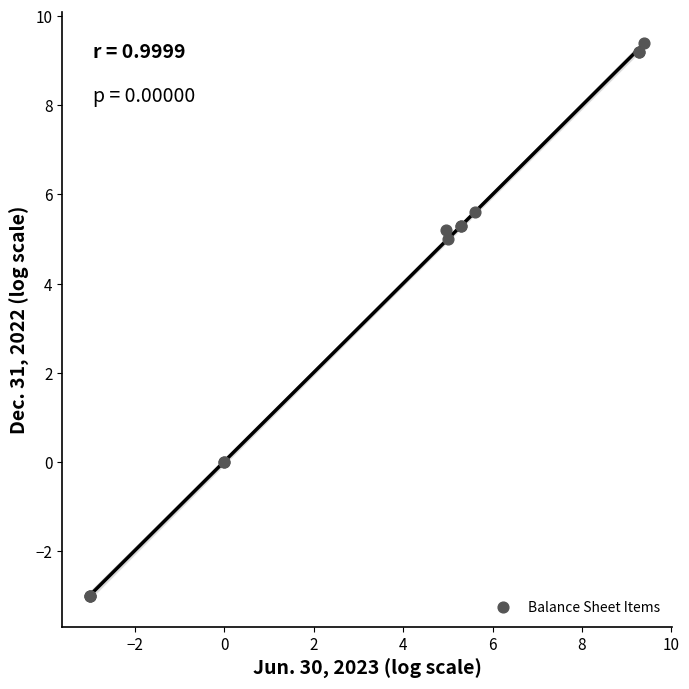

What Y value in the scatter plot is closest to 3?

5.0